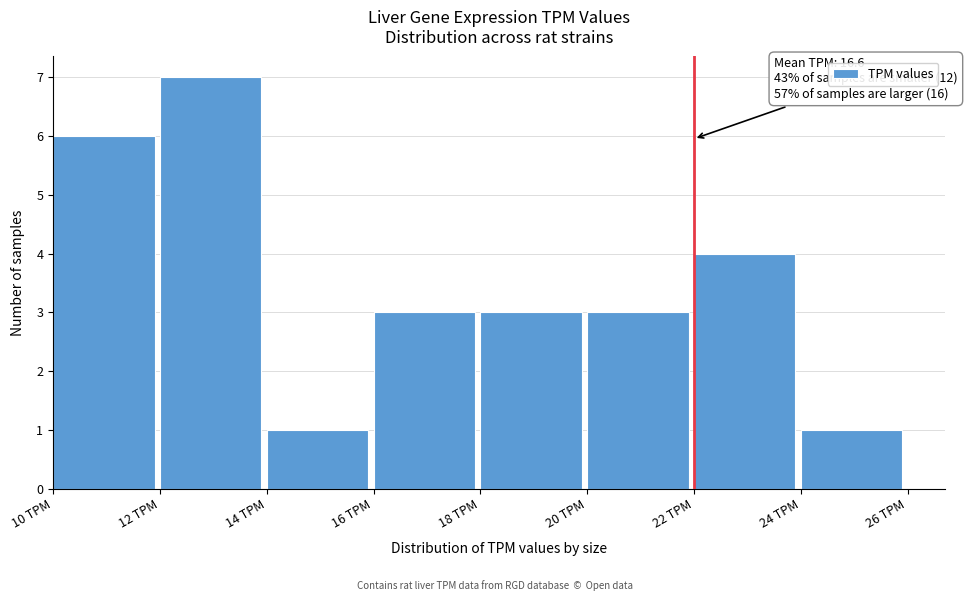

Over which range of the x-axis is the bar tallest?

12 to 14